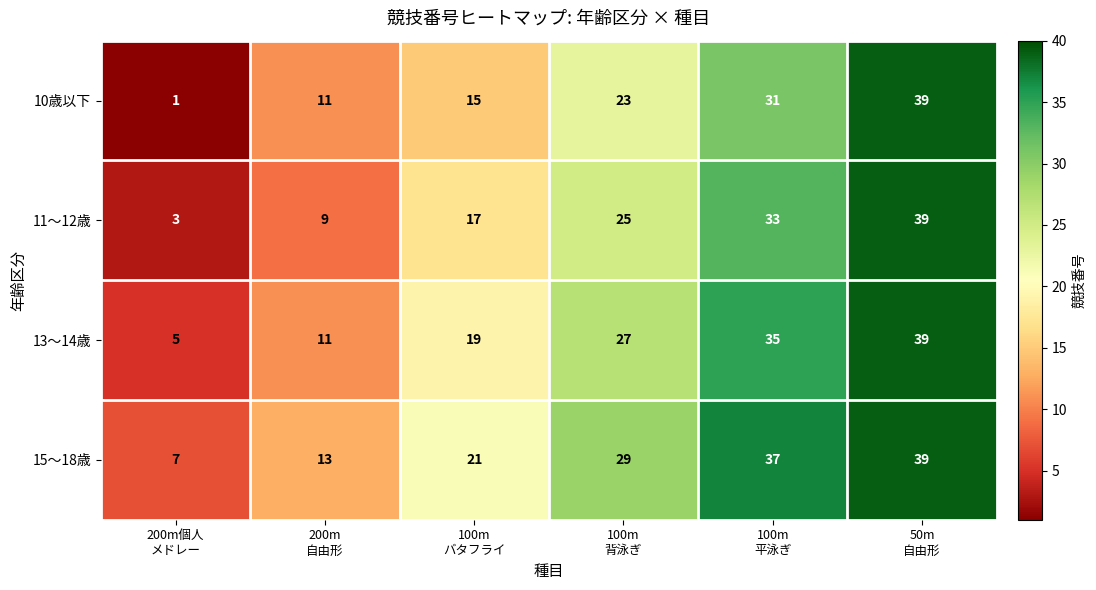

What is the greatest value displayed?

39